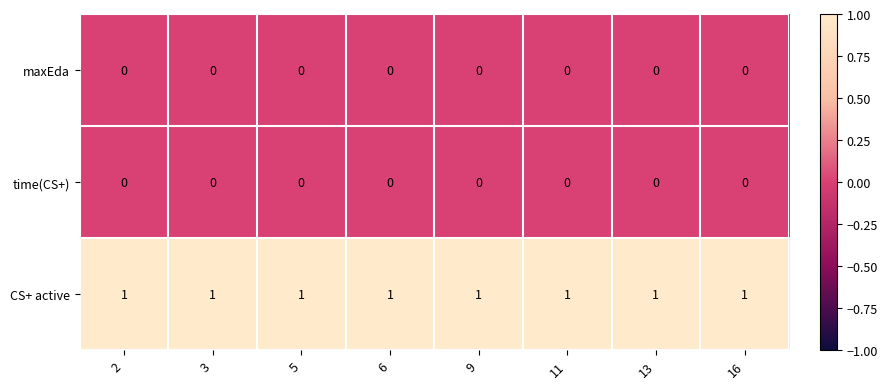

The maxEda series shows 0 at 3. True or false?

True